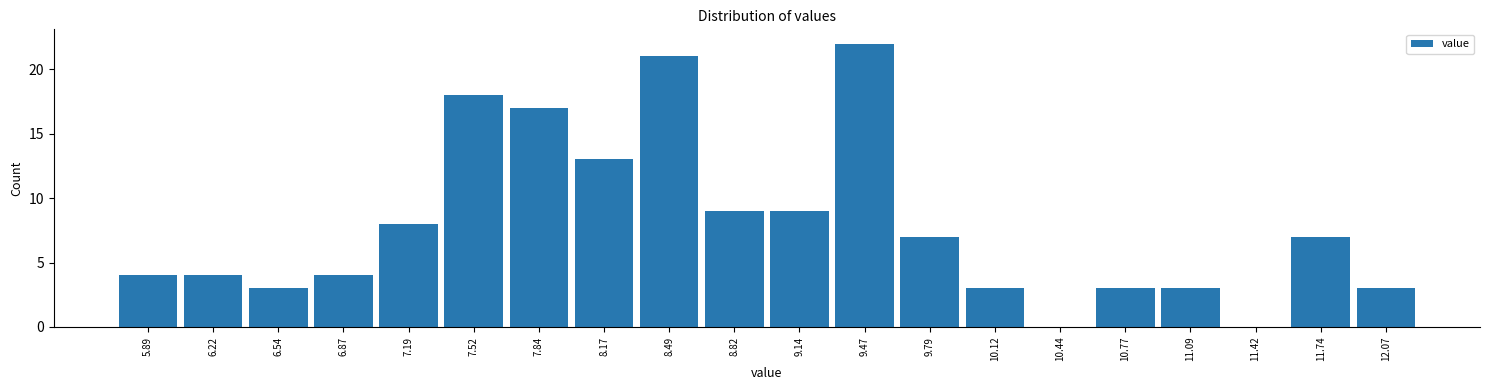

Which range on the x-axis has the tallest bar?

9.305 to 9.630